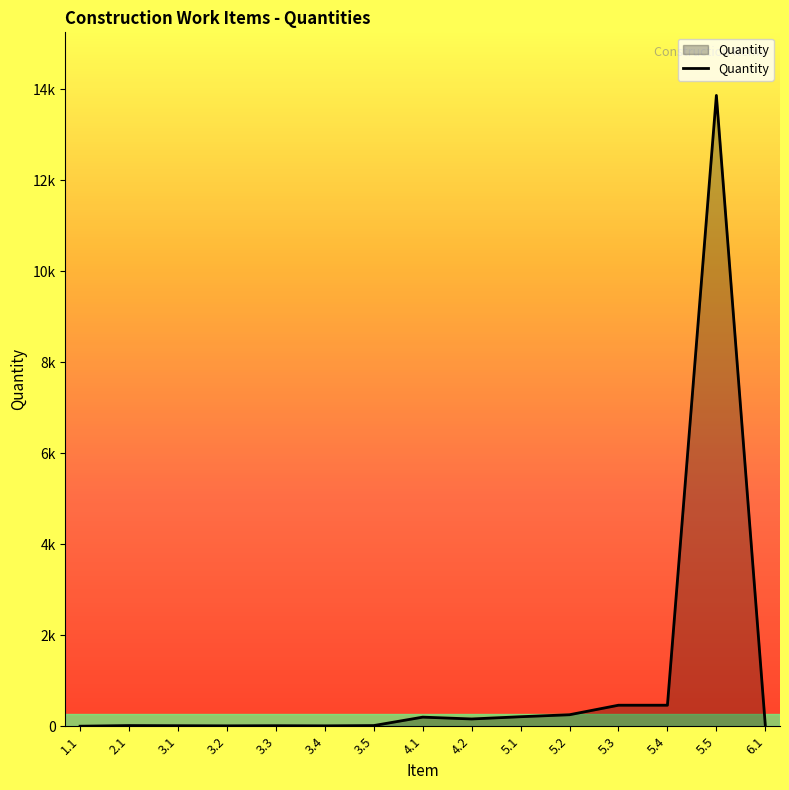

Does the chart have visible grid lines?

No